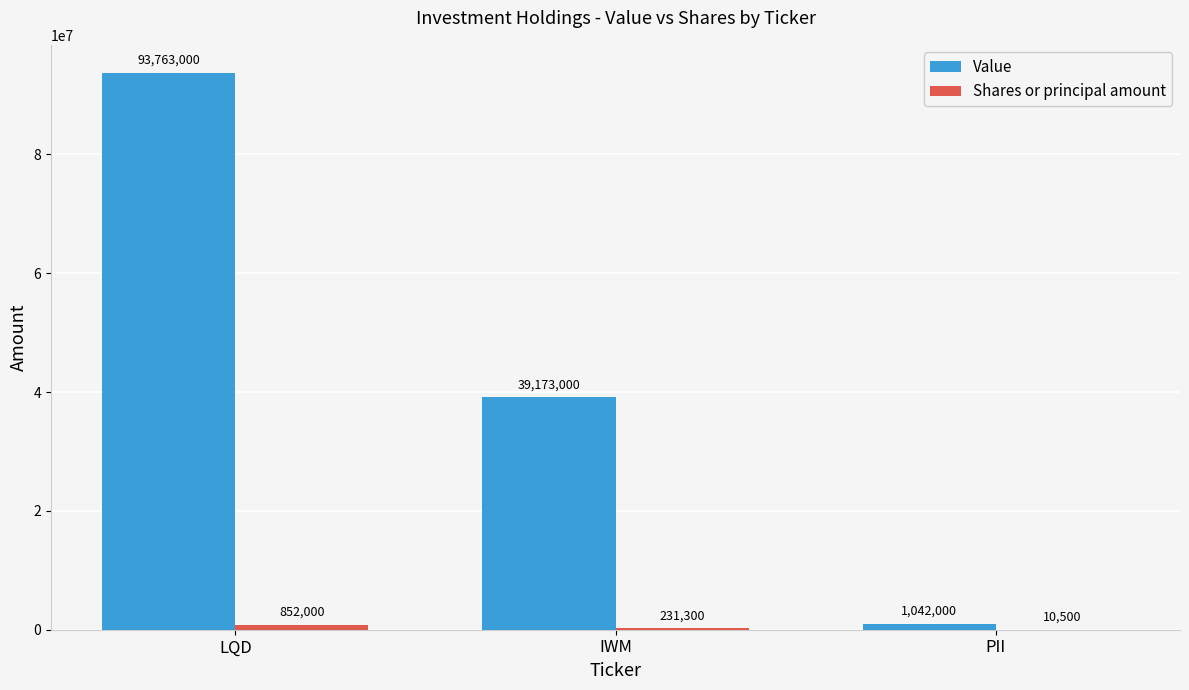

Which category has the highest value in the Value series?

LQD